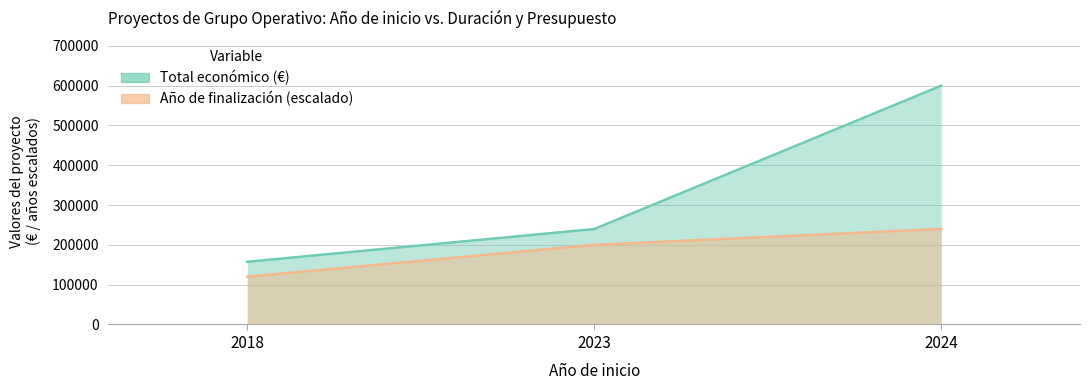

How many data points does each series have?

3